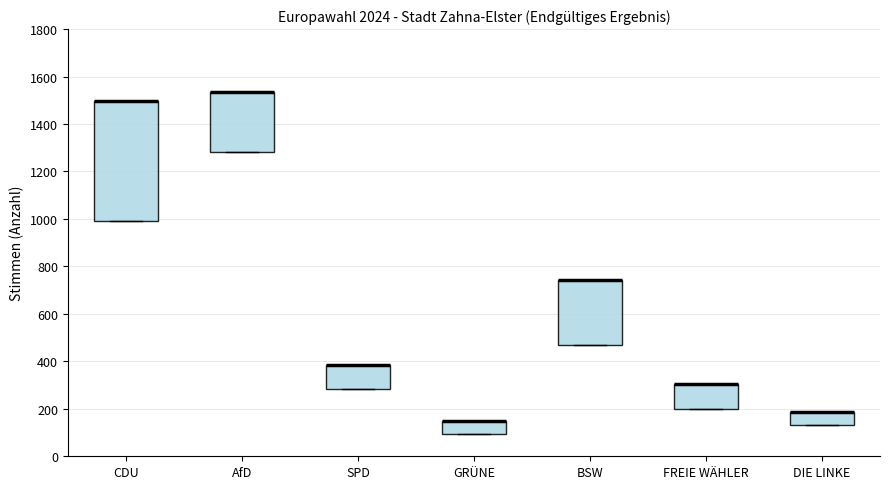

Reading left to right, read every box against the y-axis: the position of its median line, the range the box covers, and the ends of its whiskers. The values are not printed on the chart, so give them approximately, as read against the axis.

CDU: median 1500 (drawn on the box's upper edge), box 1000 to 1500, whiskers 1000 to 1500
AfD: median 1540 (drawn on the box's upper edge), box 1280 to 1540, whiskers 1280 to 1540
SPD: median 380 (drawn on the box's upper edge), box 280 to 380, whiskers 280 to 380
GRÜNE: median 140 (drawn on the box's upper edge), box 100 to 140, whiskers 100 to 140
BSW: median 740 (drawn on the box's upper edge), box 460 to 740, whiskers 460 to 740
FREIE WÄHLER: median 300 (drawn on the box's upper edge), box 200 to 300, whiskers 200 to 300
DIE LINKE: median 180 (drawn on the box's upper edge), box 140 to 180, whiskers 140 to 180